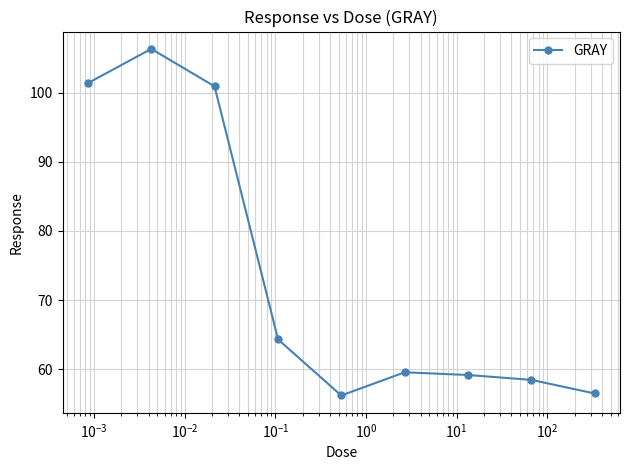

What is the difference between the maximum and minimum values?

50.2